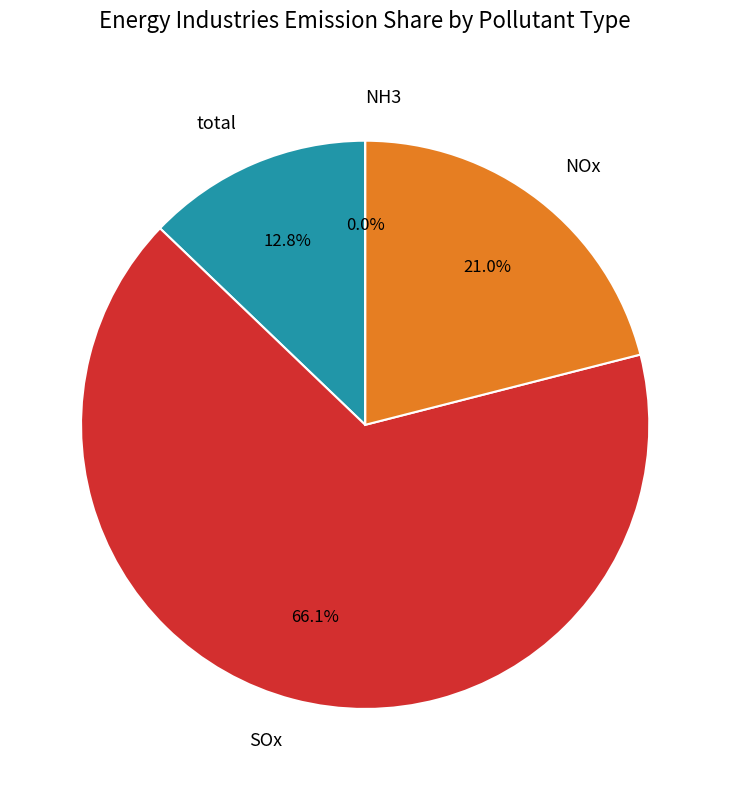

The total slice represents 21% of the pie. True or false?

False